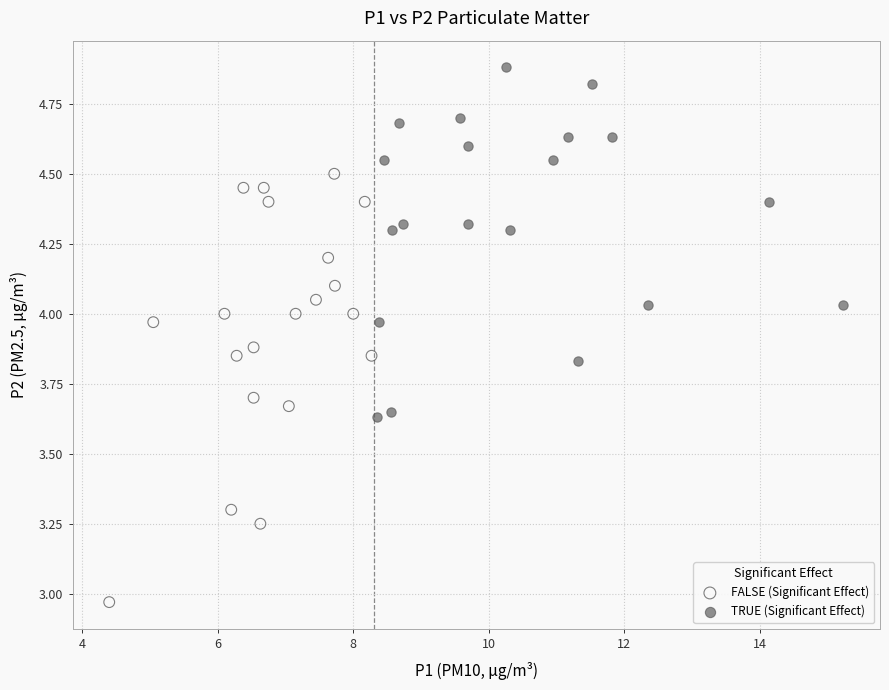

Which series reaches the minimum Y coordinate?

FALSE (Significant Effect)